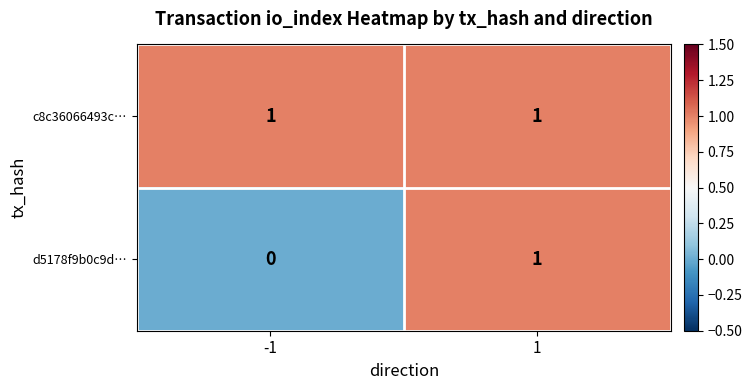

Reading left to right, what are all the values shown in this chart?

c8c36066493c…: -1=1	1=1
d5178f9b0c9d…: -1=0	1=1